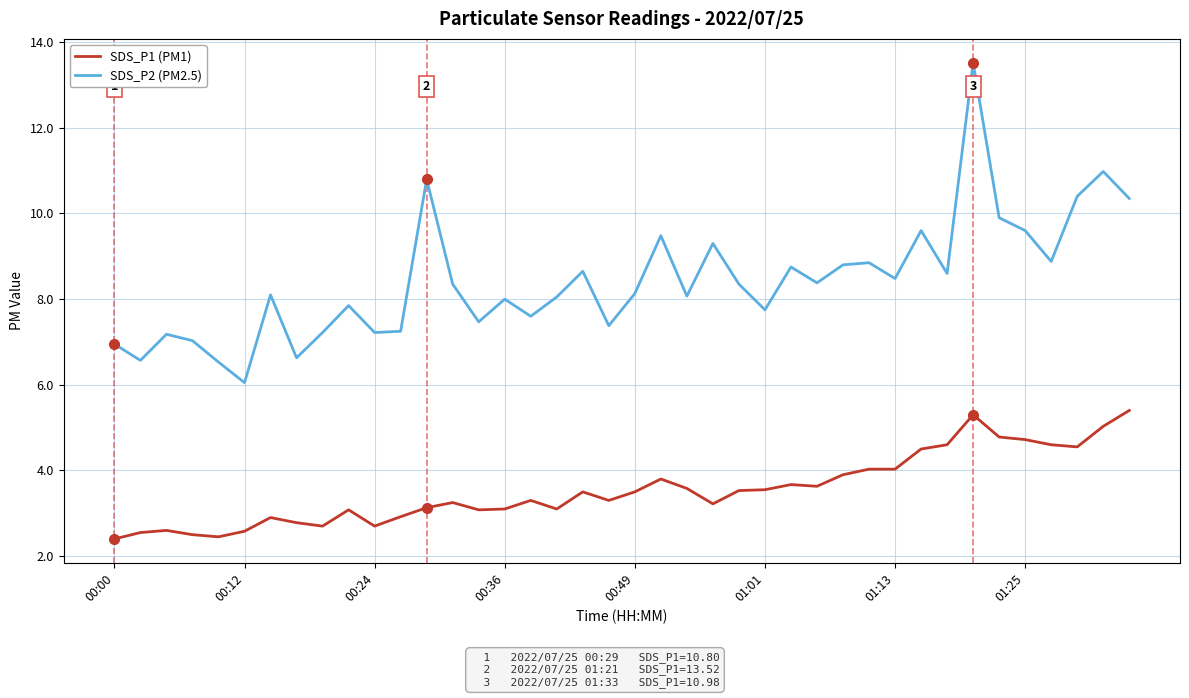

Which series has the largest total across all categories?

SDS_P1 (PM1)